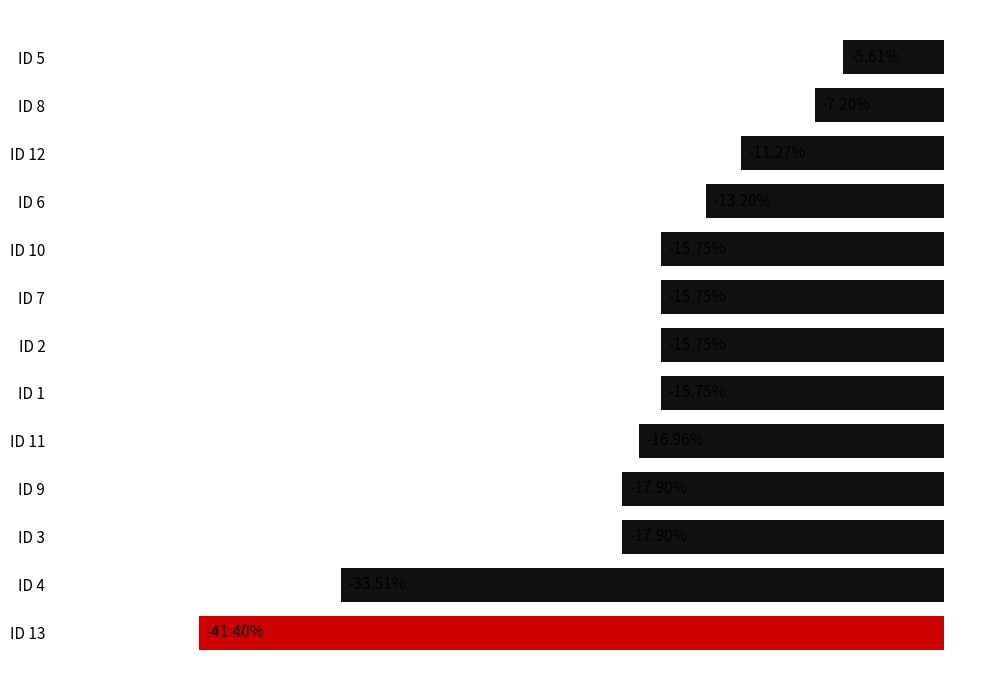

Which has a higher value, ID 12 or ID 6?

ID 12